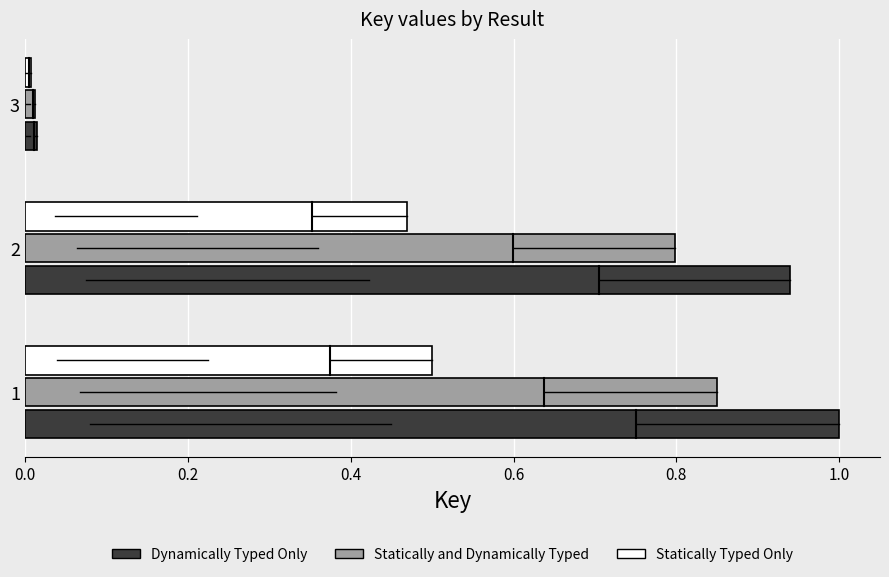

Which series has the largest range (max minus min)?

Dynamically Typed Only